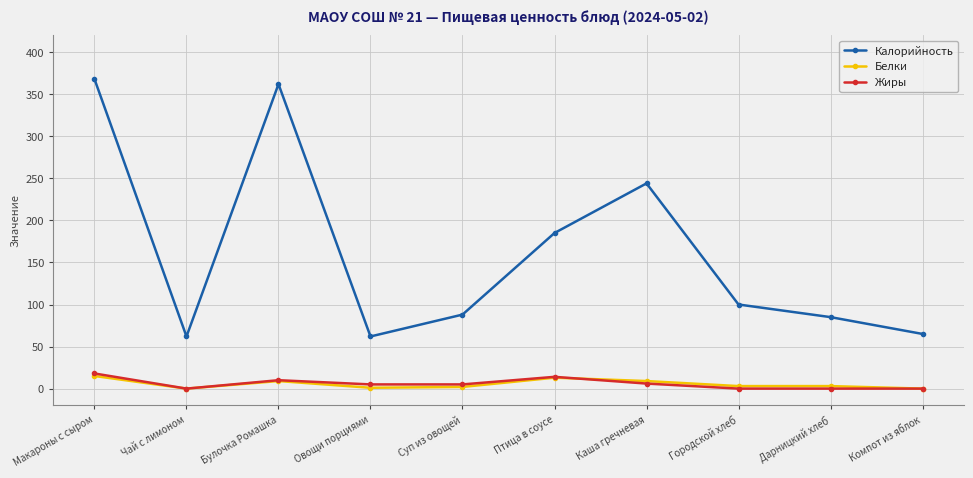

What is the value of the Жиры point at the 1st from the left?

18